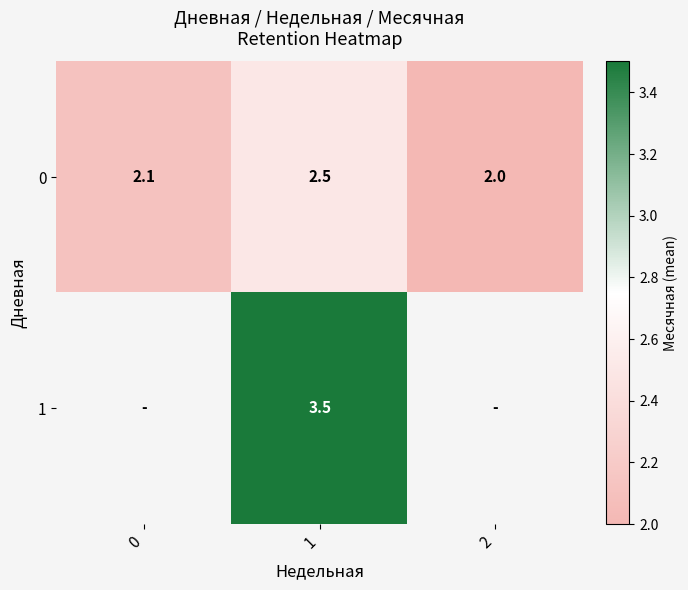

List the series in order of their peak value, lowest first.

0, 1